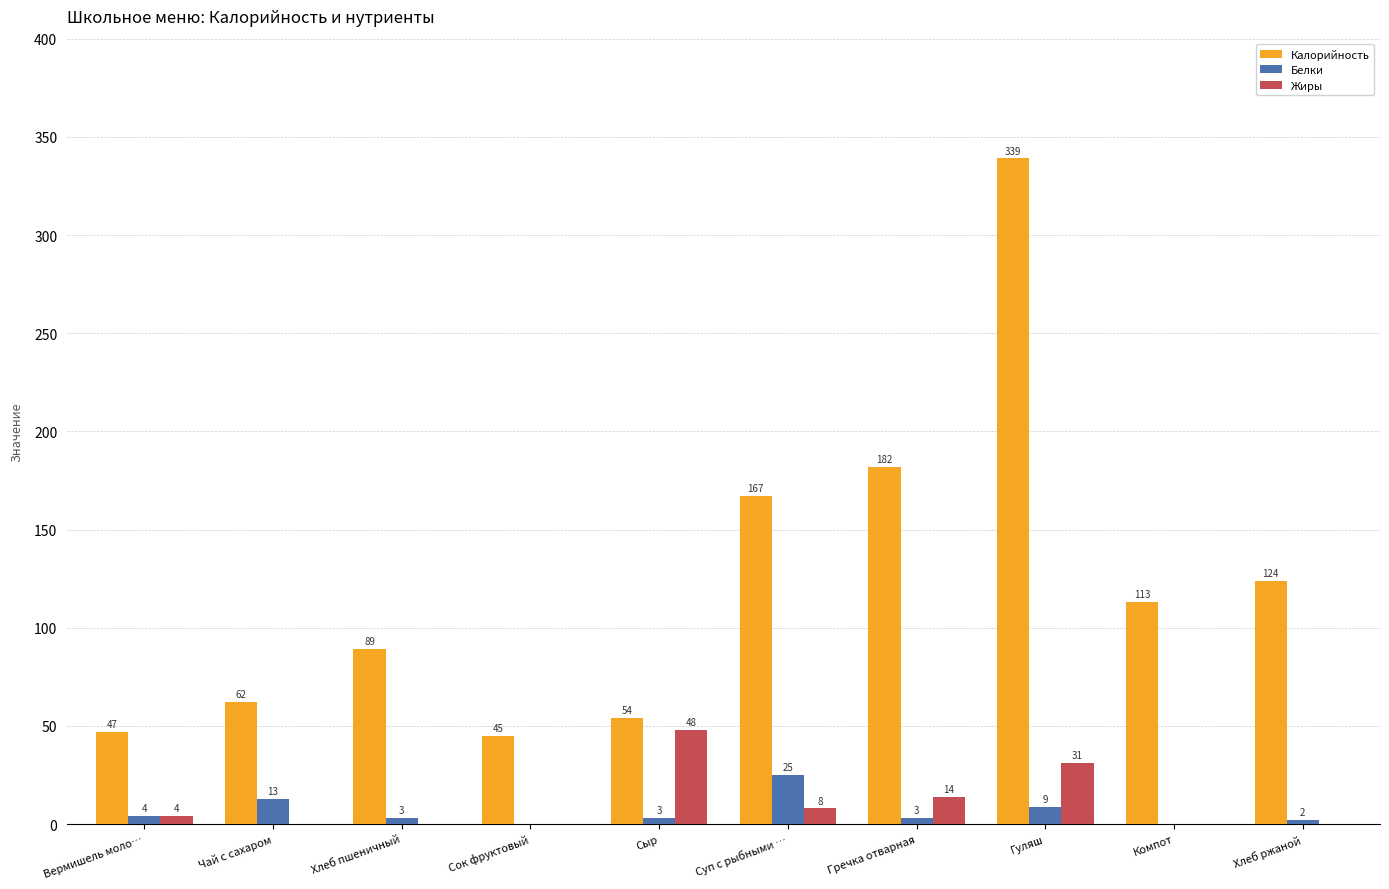

The value of Жиры at Компот is 0. True or false?

True